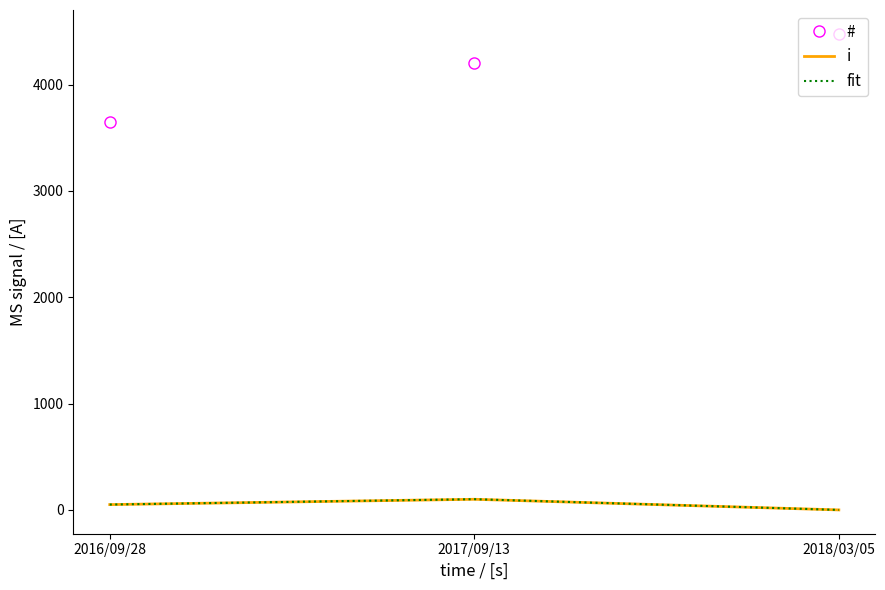

What is the difference between the maximum and minimum values in the fit series?

101.0